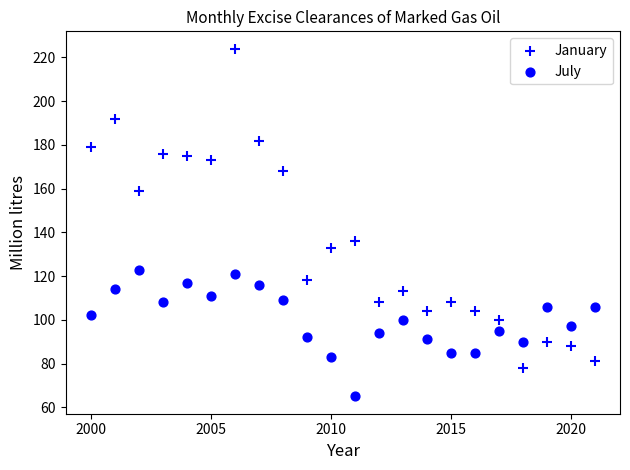

Count the number of points in this scatter plot.

44